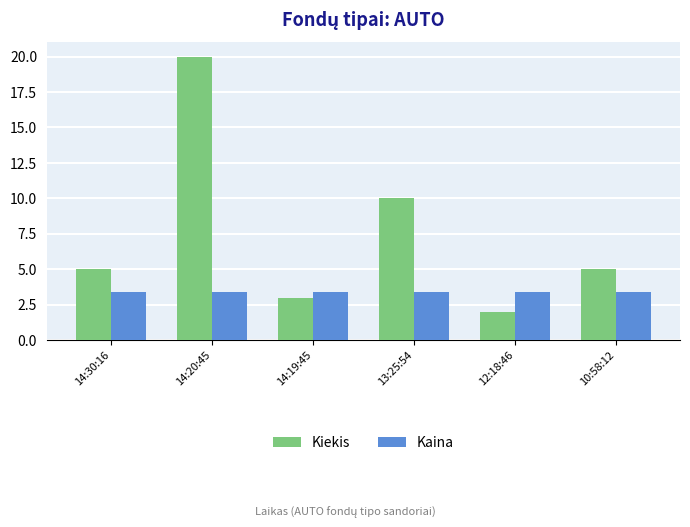

What is the label of the 4th bar from the right?

14:19:45